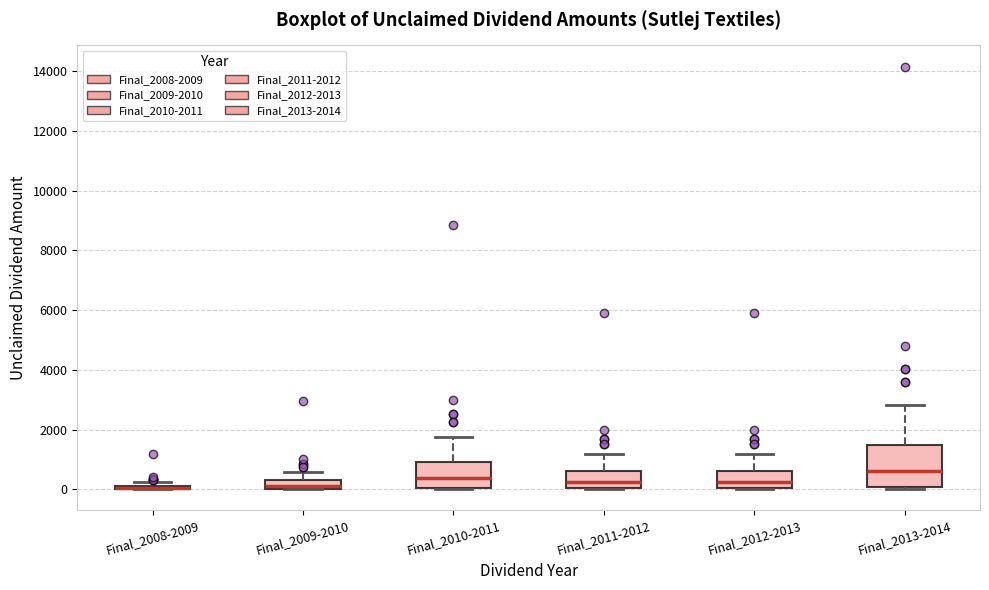

Where is the lower edge of the box for Final_2009-2010 on the y-axis? The values are not printed on the chart, so give them approximately, as read against the axis.

0